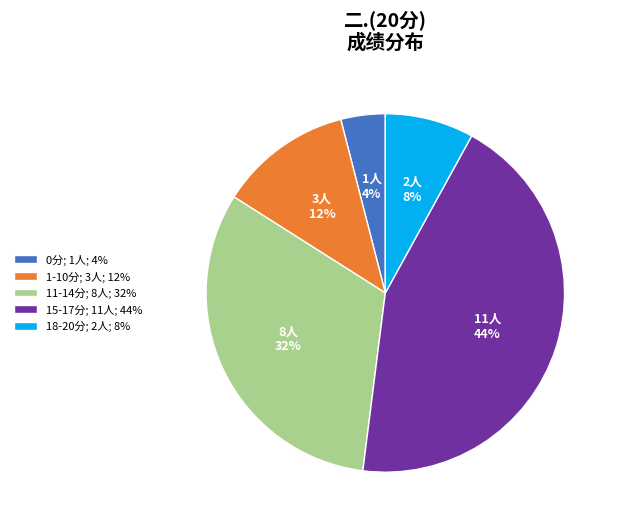

Is the sum of 1-10分; 3人; 12% and 15-17分; 11人; 44% greater than half?

Yes